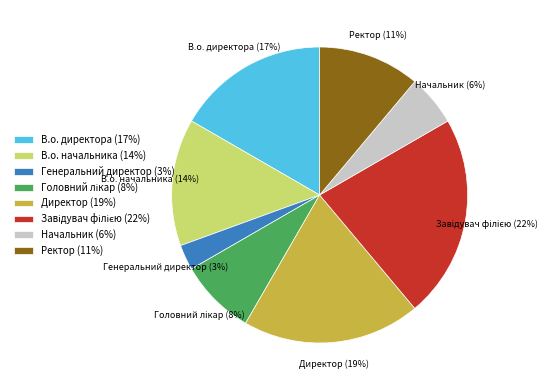

Approximately how many times larger is the value at Начальник (6%) compared to Генеральний директор (3%)?

2.0